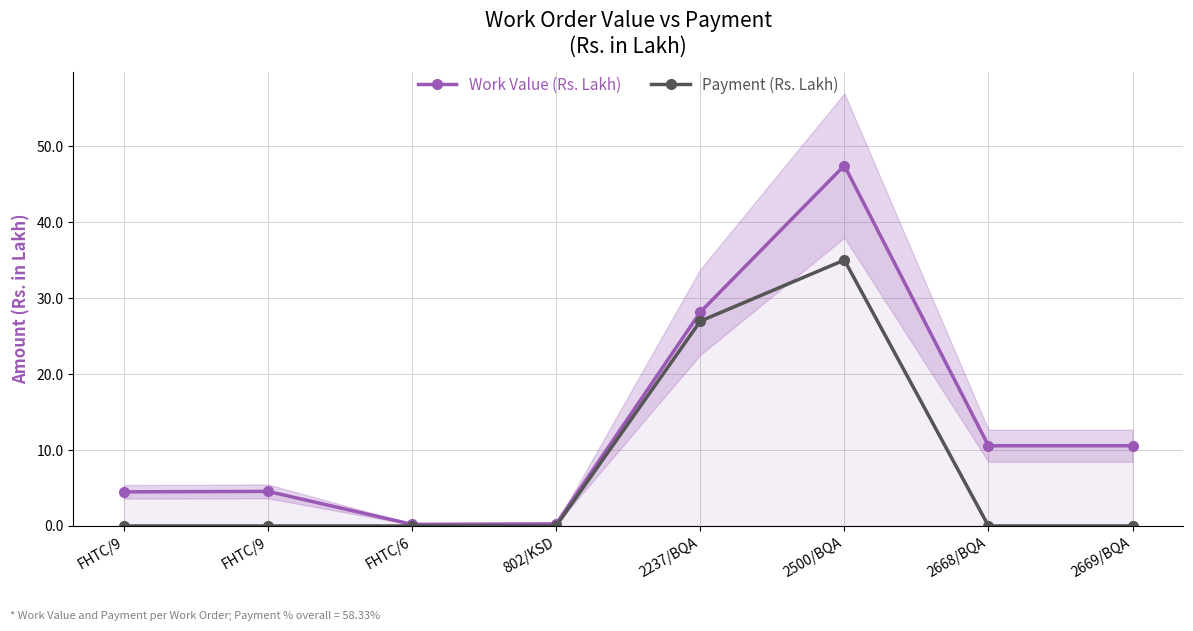

The value of Work Value (Rs. Lakh) at 2500/BQA is 47.5. True or false?

True